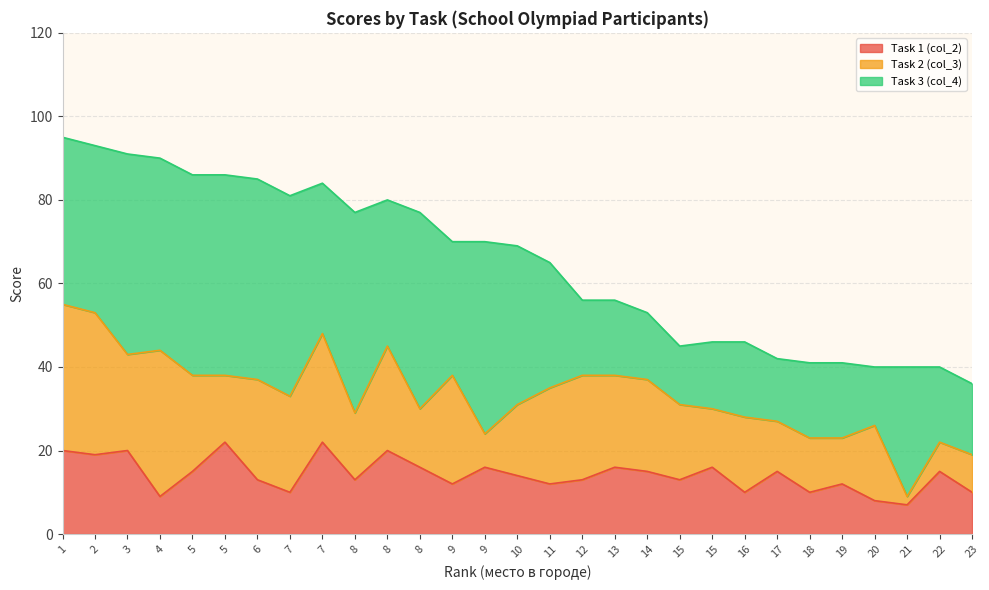

True or false: Task 1 (col_2) has a value of 13 at 3.

False